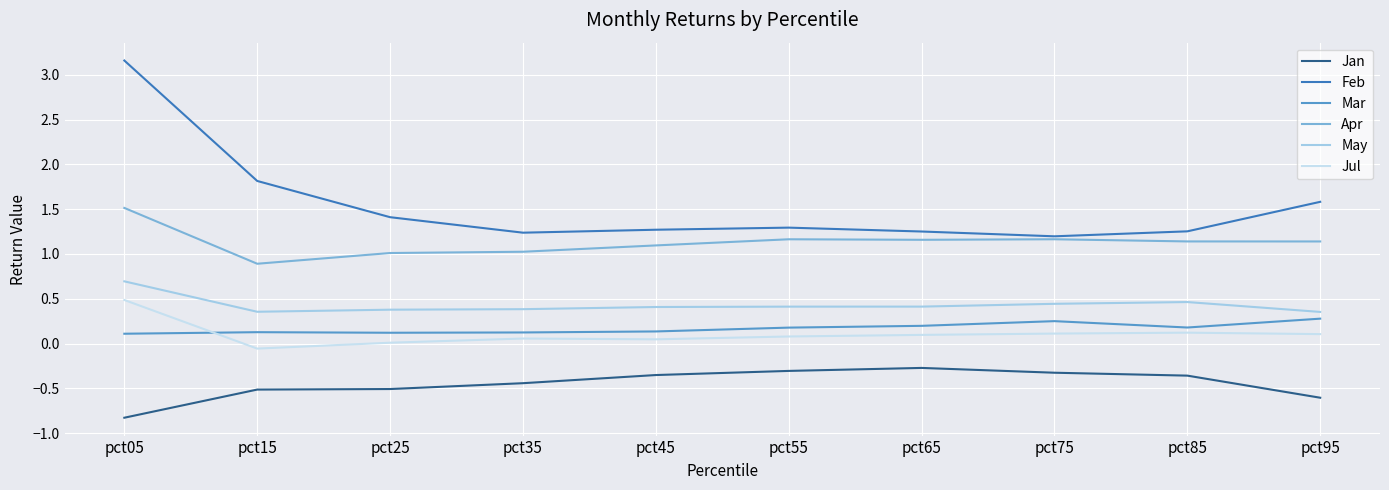

Rank the series at pct05 from lowest to highest value.

Jan, Mar, Jul, May, Apr, Feb